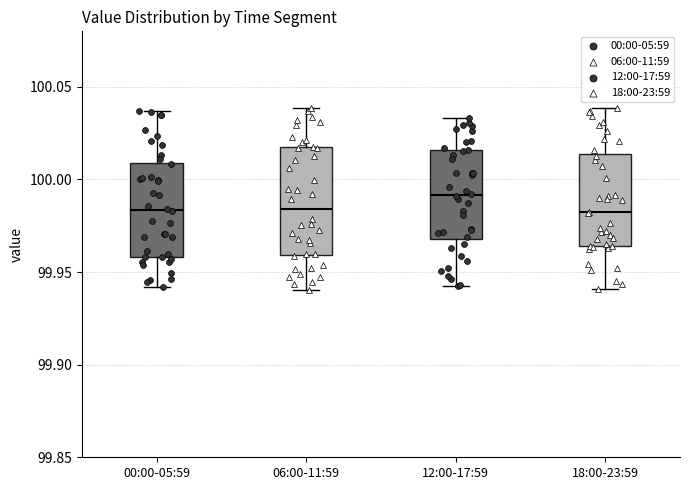

Reading left to right, read every box against the y-axis: the position of its median line, the range the box covers, and the ends of its whiskers. The values are not printed on the chart, so give them approximately, as read against the axis.

00:00-05:59: median 99.985, box 99.960 to 100.010, whiskers 99.940 to 100.035
06:00-11:59: median 99.985, box 99.960 to 100.015, whiskers 99.940 to 100.040
12:00-17:59: median 99.990, box 99.970 to 100.015, whiskers 99.945 to 100.035
18:00-23:59: median 99.980, box 99.965 to 100.015, whiskers 99.940 to 100.040